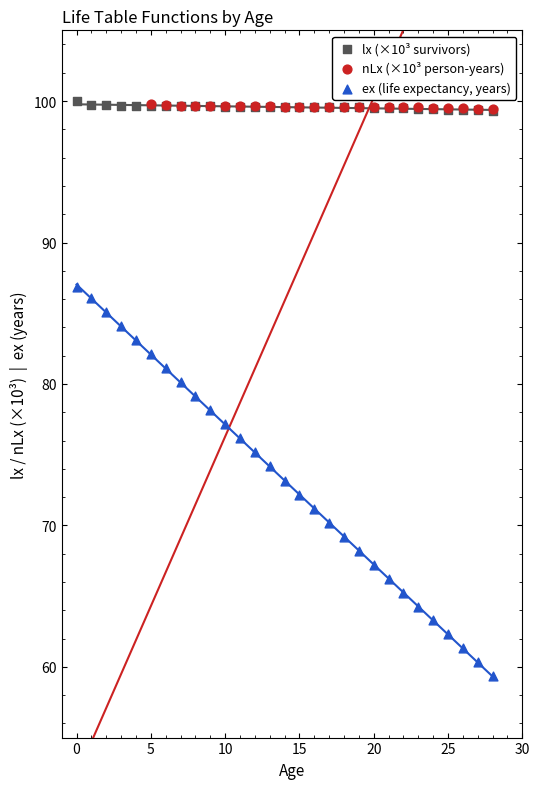

Which series has the largest total across all categories?

lx (×10³ survivors)